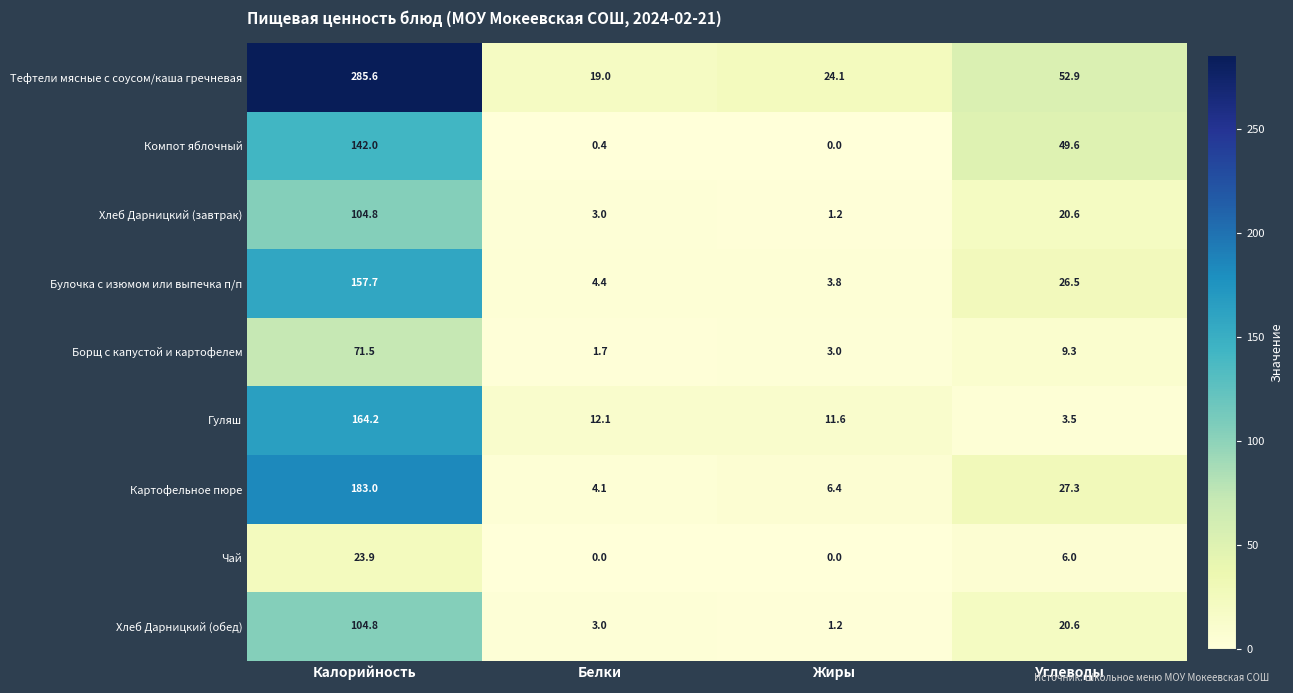

How many series are shown in this chart?

9